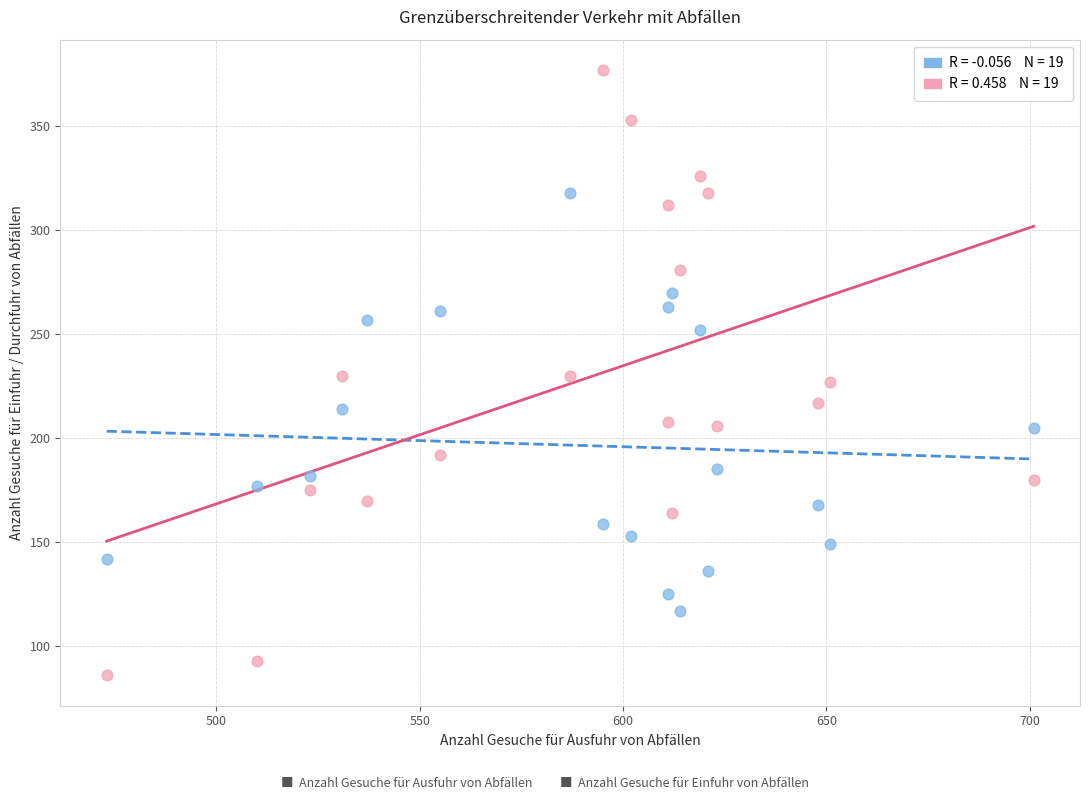

Across all data points, what is the range of Y values (max minus min)?

291